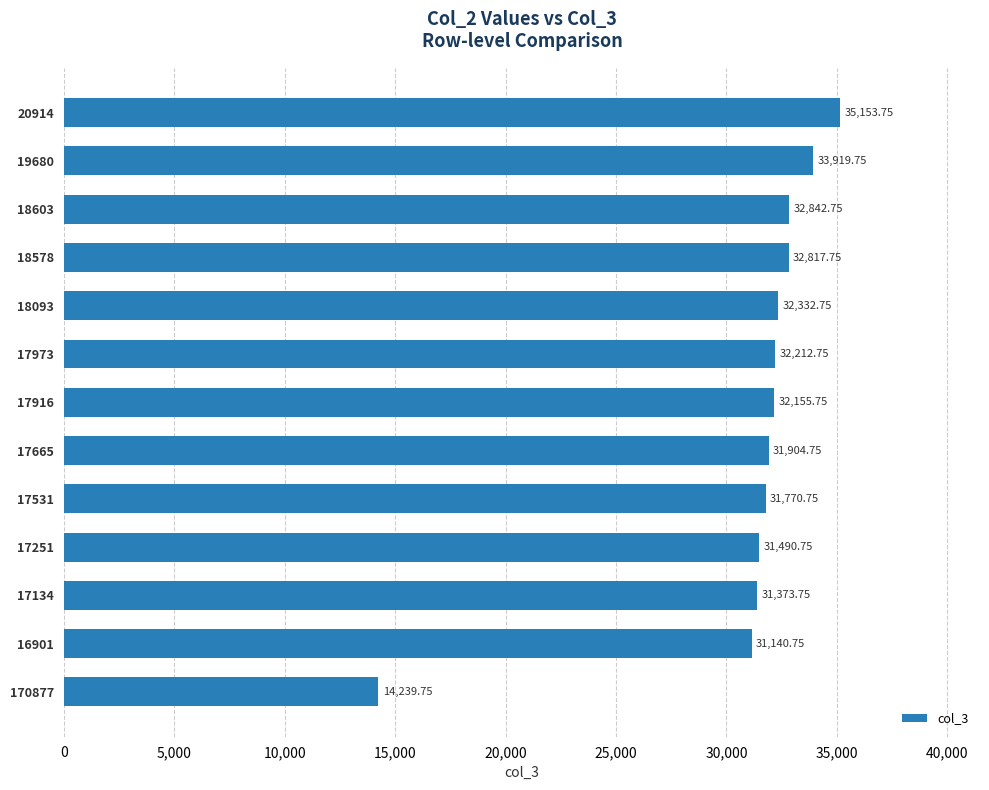

What is the change in value from 17665 to 19680?

+2015.0